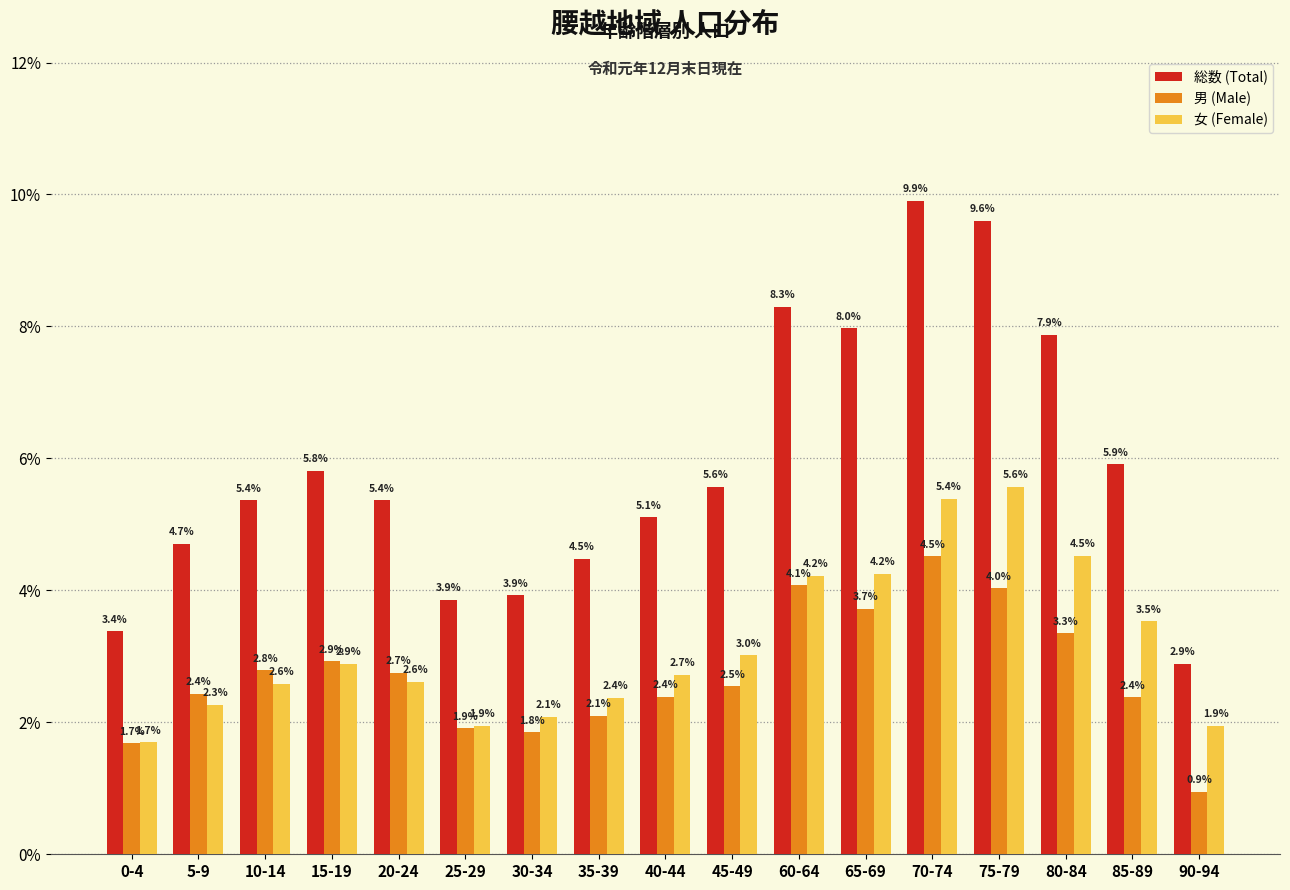

Are the bars horizontal?

No